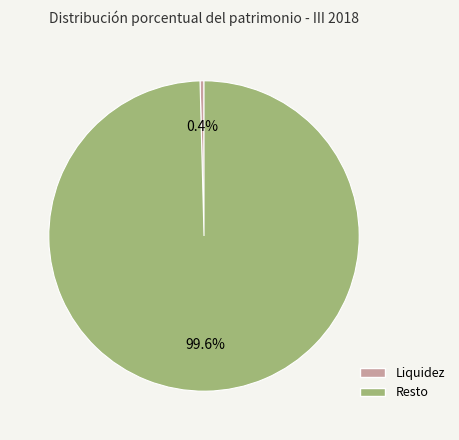

Is there any slice that represents more than half of the pie?

Yes